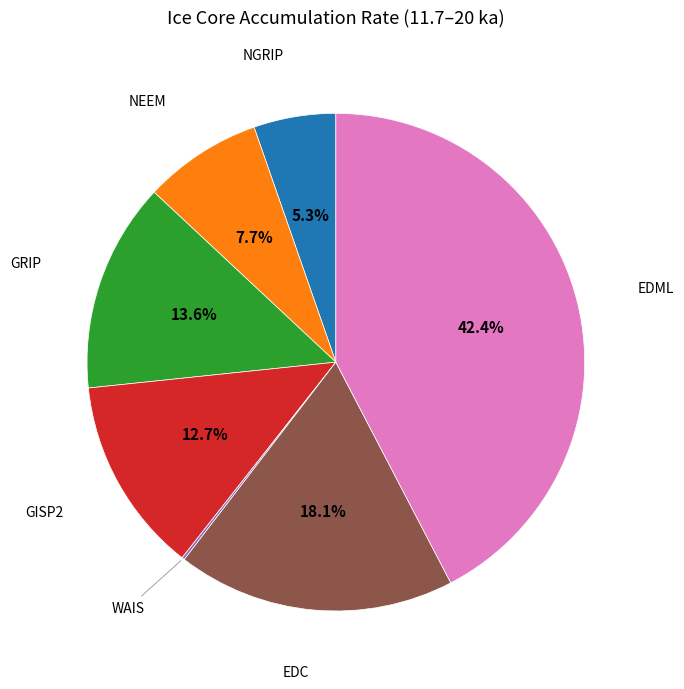

Does NEEM account for over 50% of the chart?

No